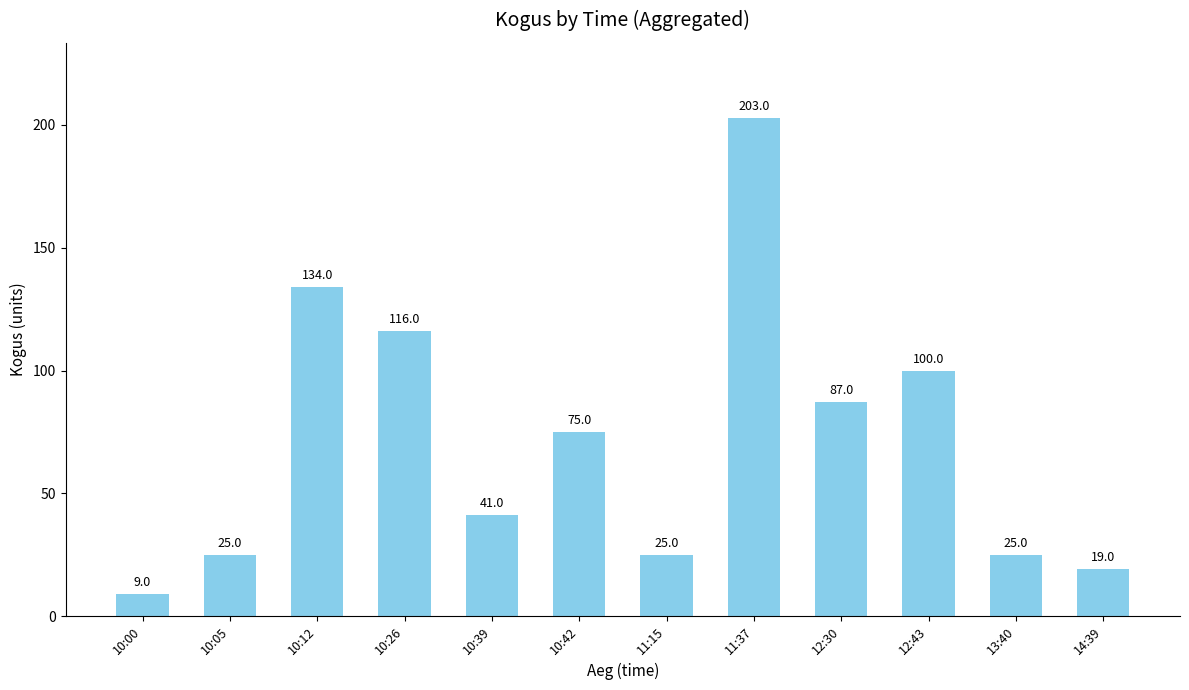

Is it true that the value at 11:15 is 25?

True